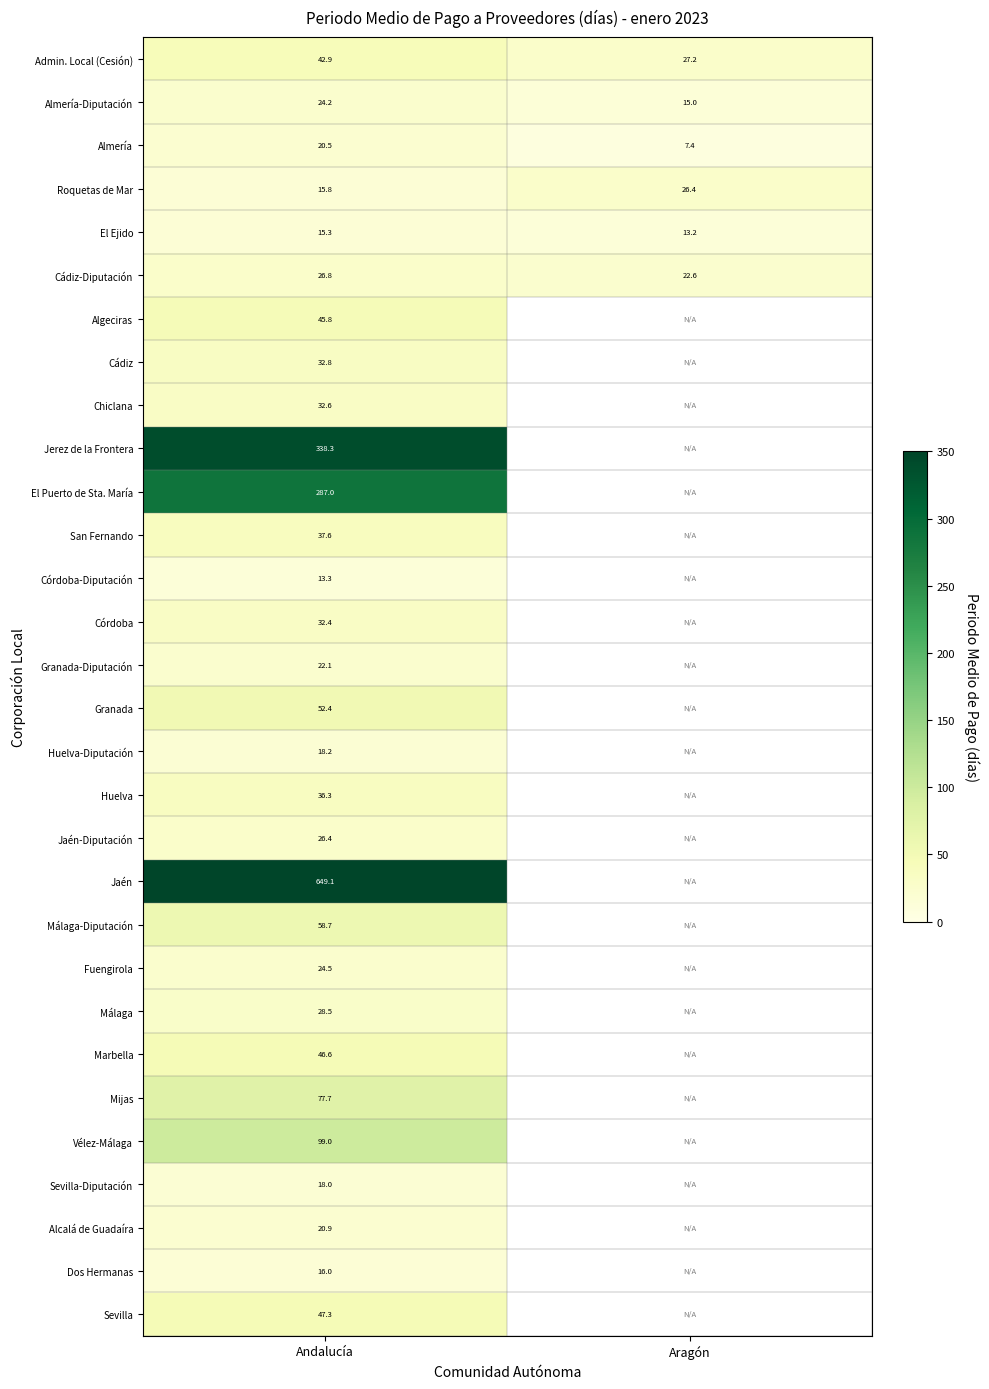

The San Fernando series shows 13.2 at Andalucía. True or false?

False